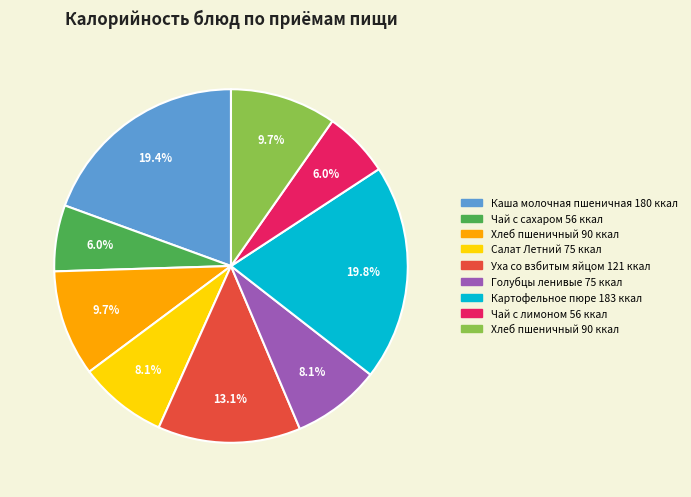

Does any single category account for the majority?

No